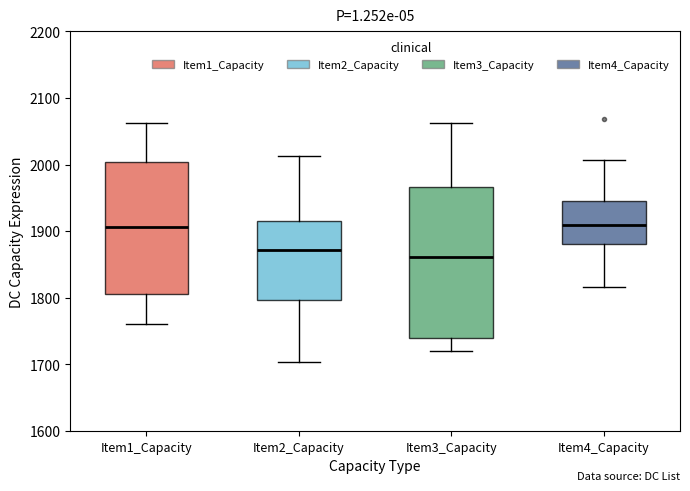

Comparing the boxes themselves (not the whiskers), which one is the tallest?

Item3_Capacity